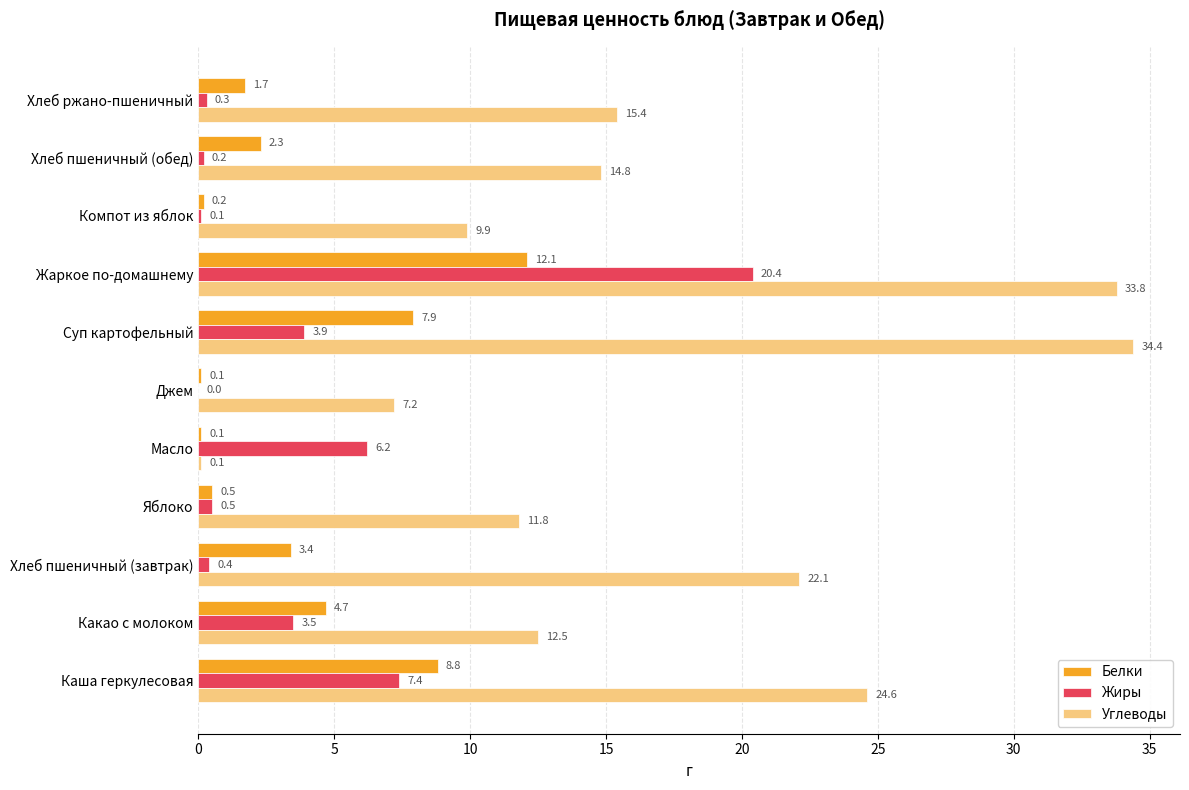

Between Каша геркулесовая and Масло, which series saw the biggest shift?

Углеводы